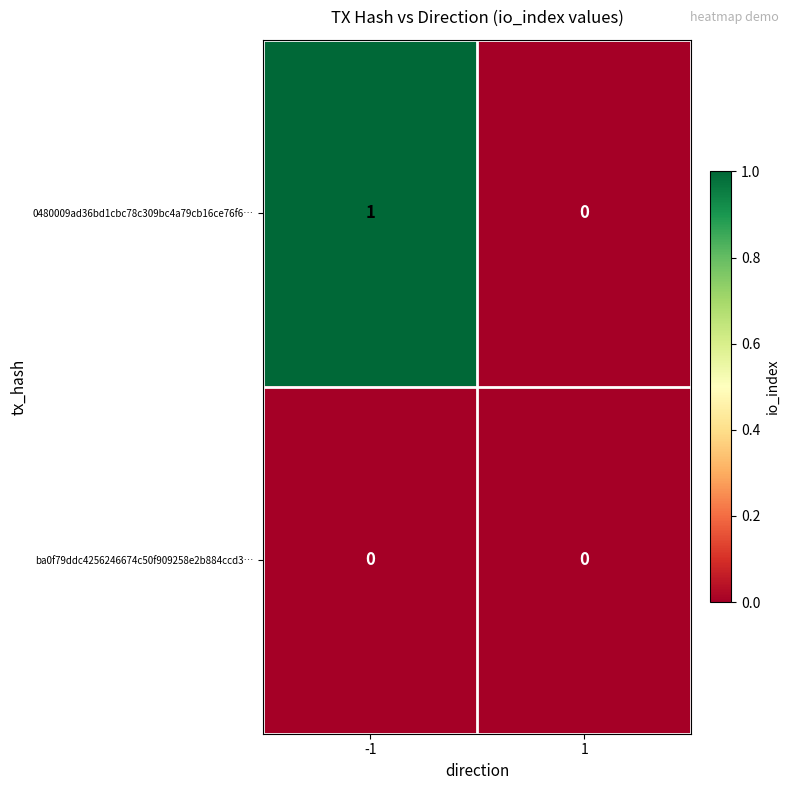

Rank the series by their maximum value, from lowest to highest.

ba0f79ddc4256246674c50f909258e2b884ccd3…, 0480009ad36bd1cbc78c309bc4a79cb16ce76f6…